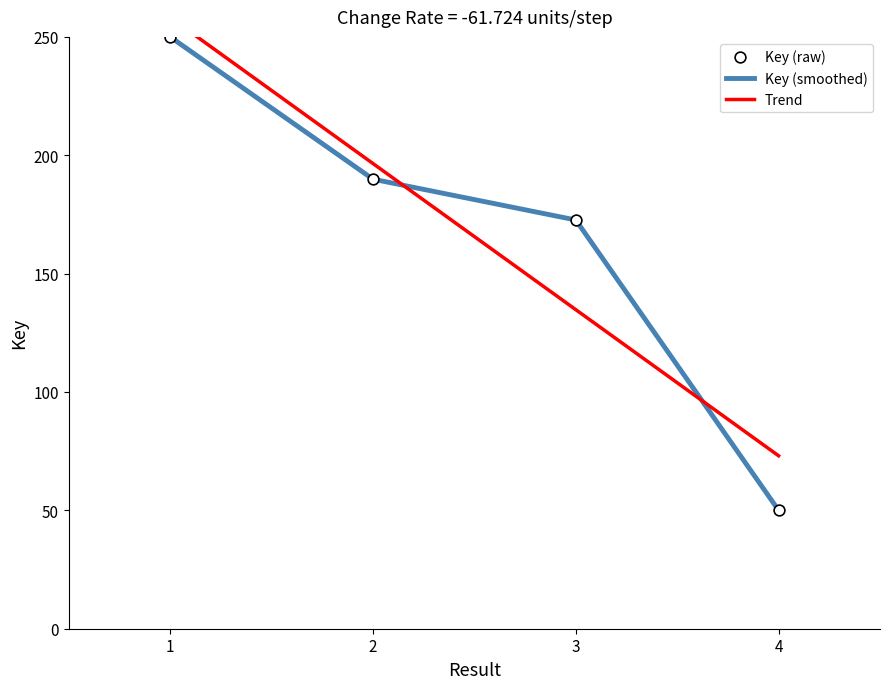

What is the total value across all series at 1?

758.2